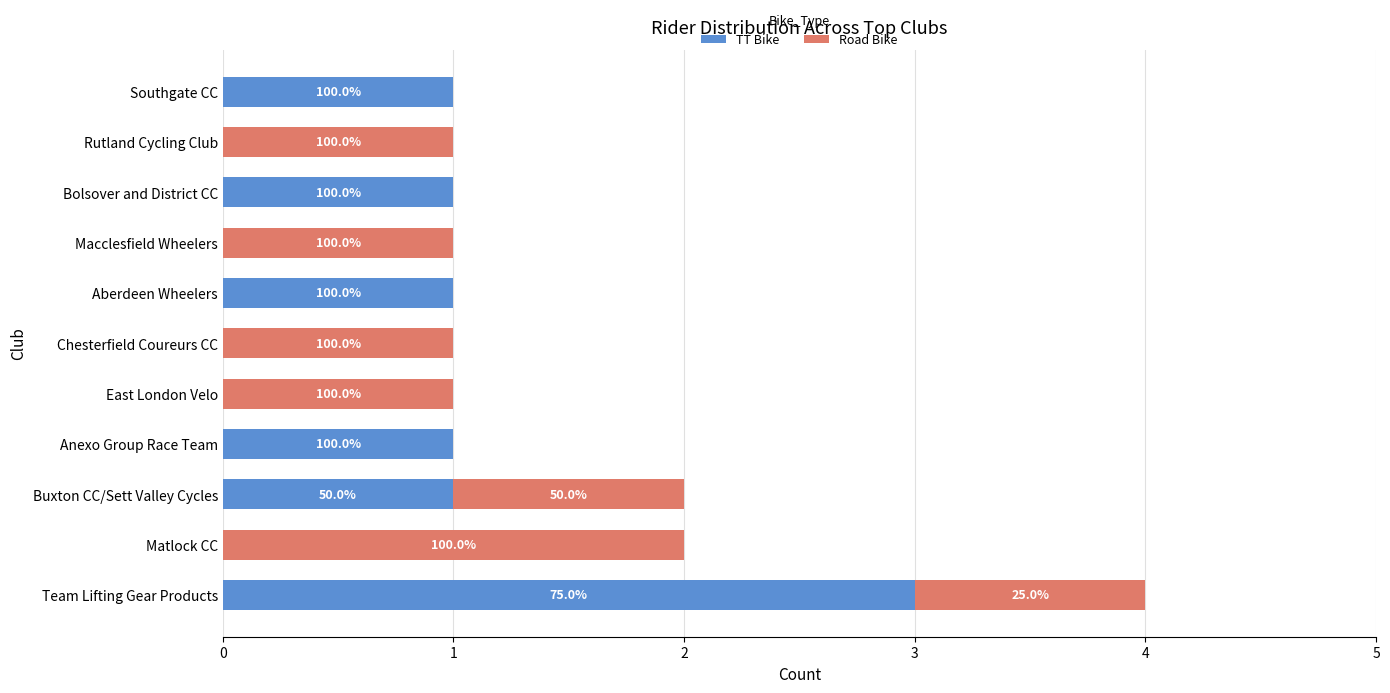

What are all the series names shown in the legend?

TT Bike, Road Bike